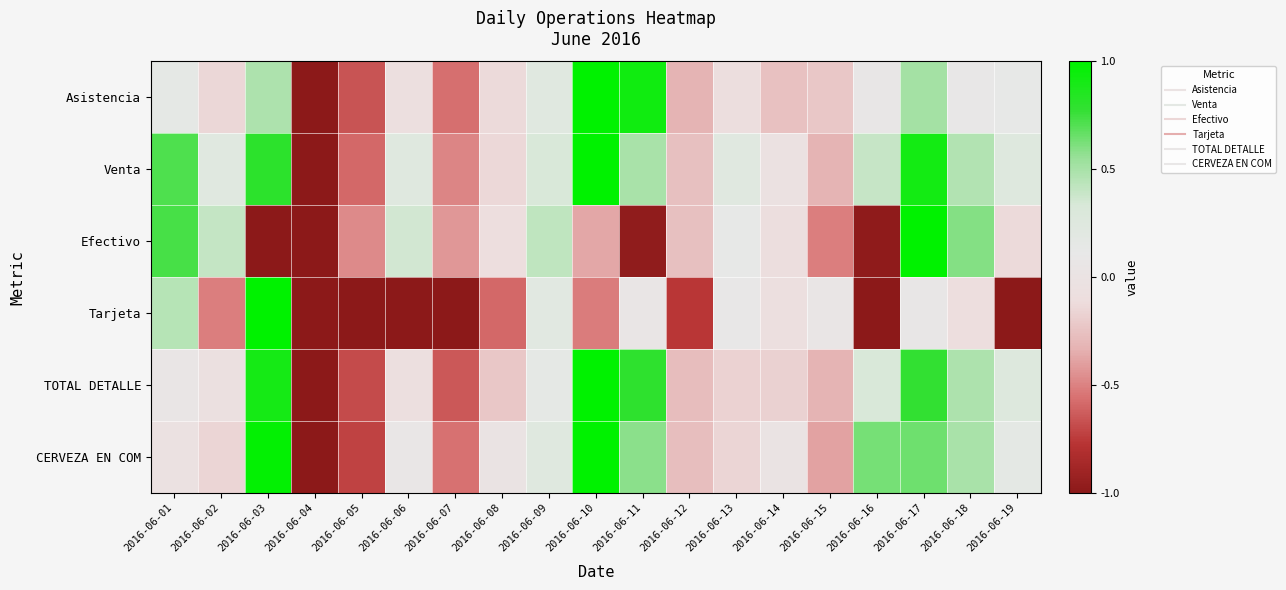

At which category is the sum across all series the highest?

2016-06-17